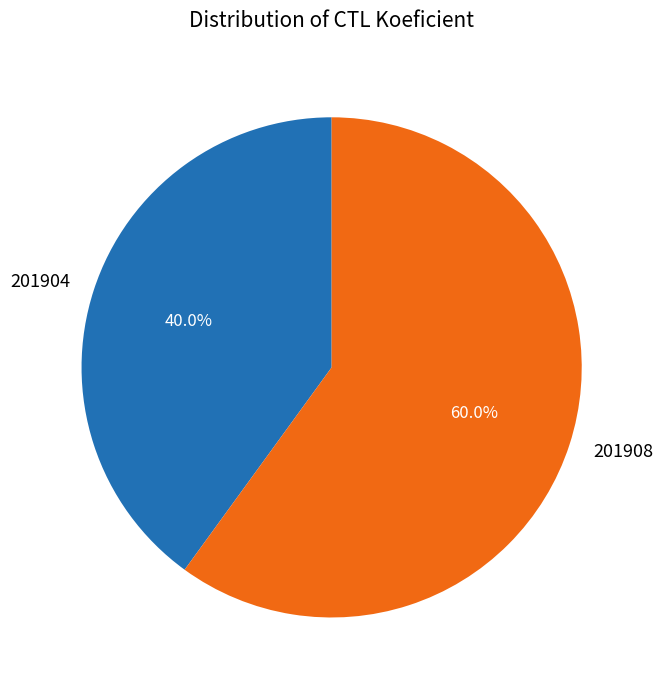

Combined, what portion of the pie is 201908 and 201904?

100.0%